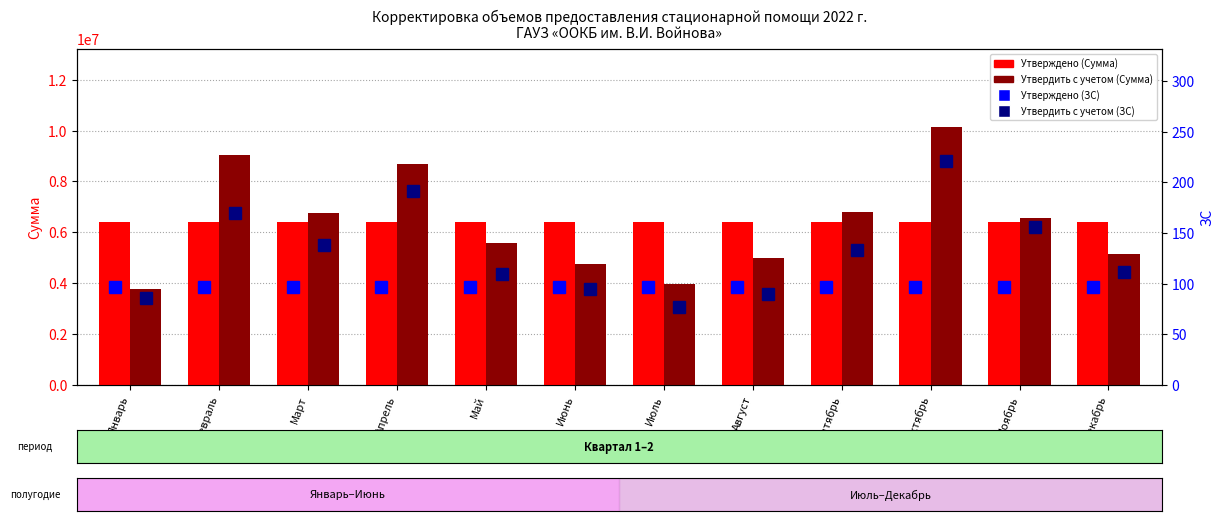

What are all the series names shown in the legend?

Утверждено (Сумма), Утвердить с учетом (Сумма), Утверждено (ЗС), Утвердить с учетом (ЗС)